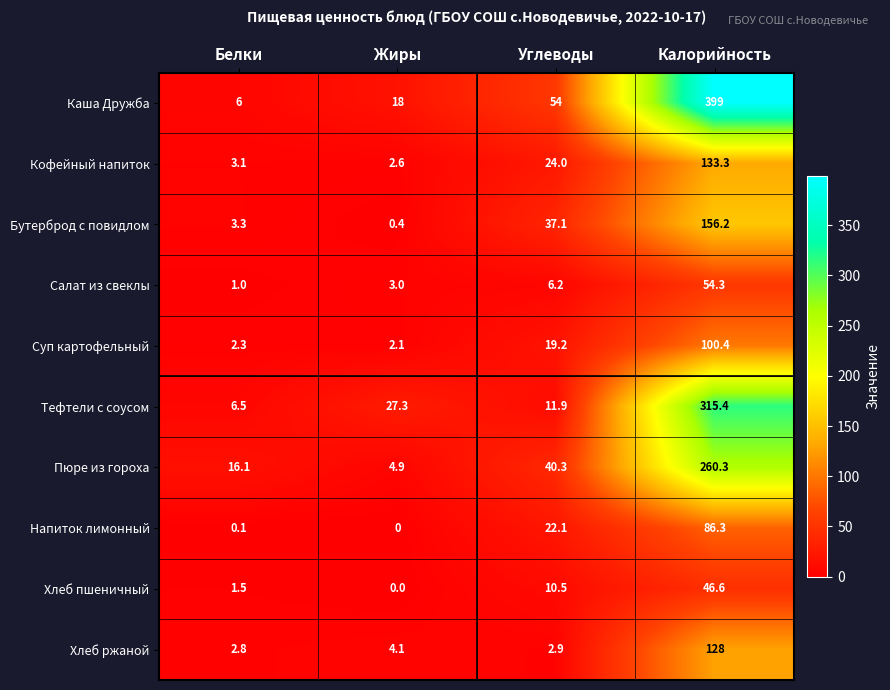

What is the greatest value displayed?

399.0